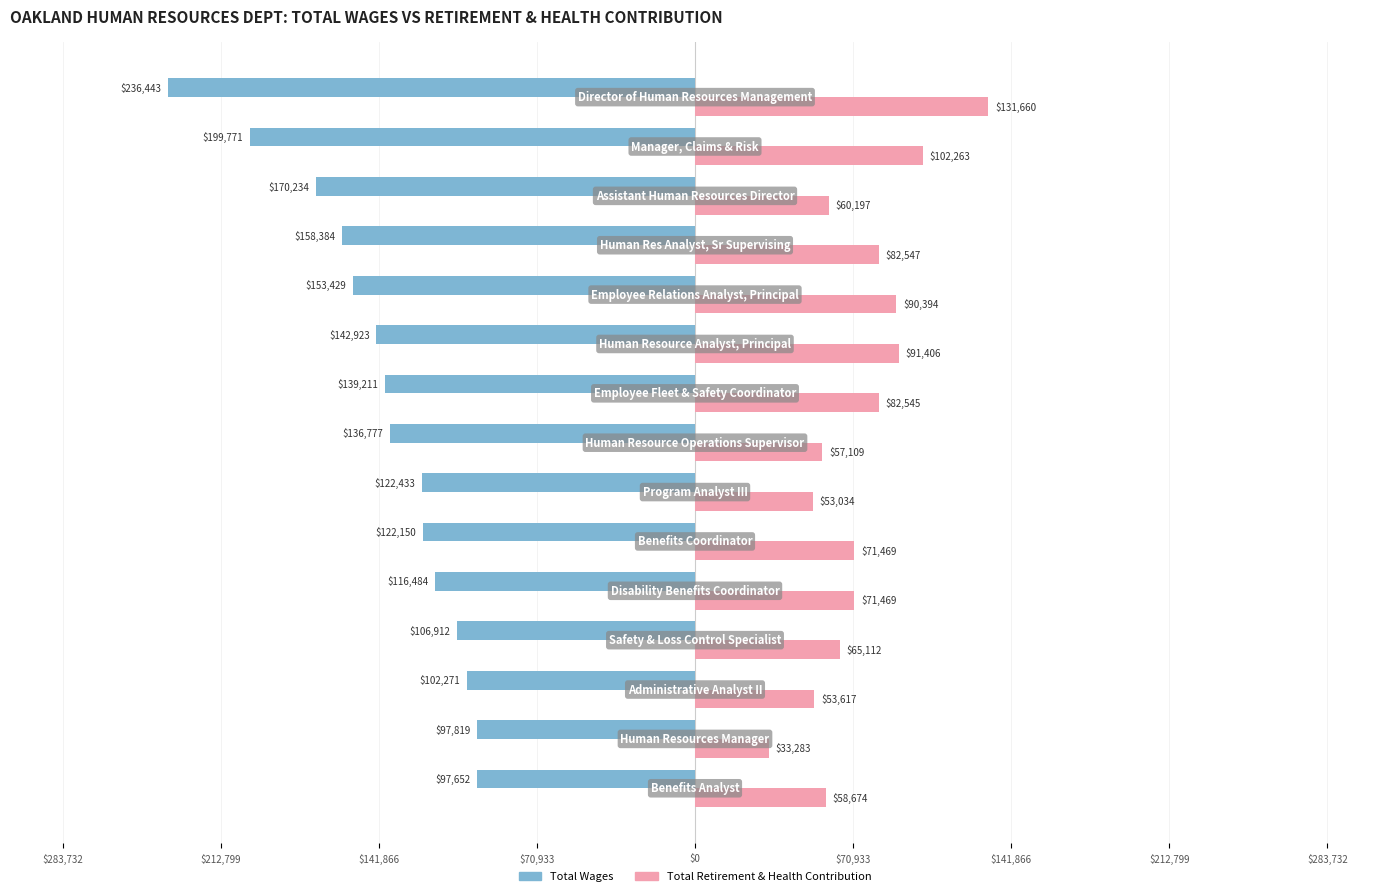

What are all the series names shown in the legend?

Total Wages, Total Retirement & Health Contribution